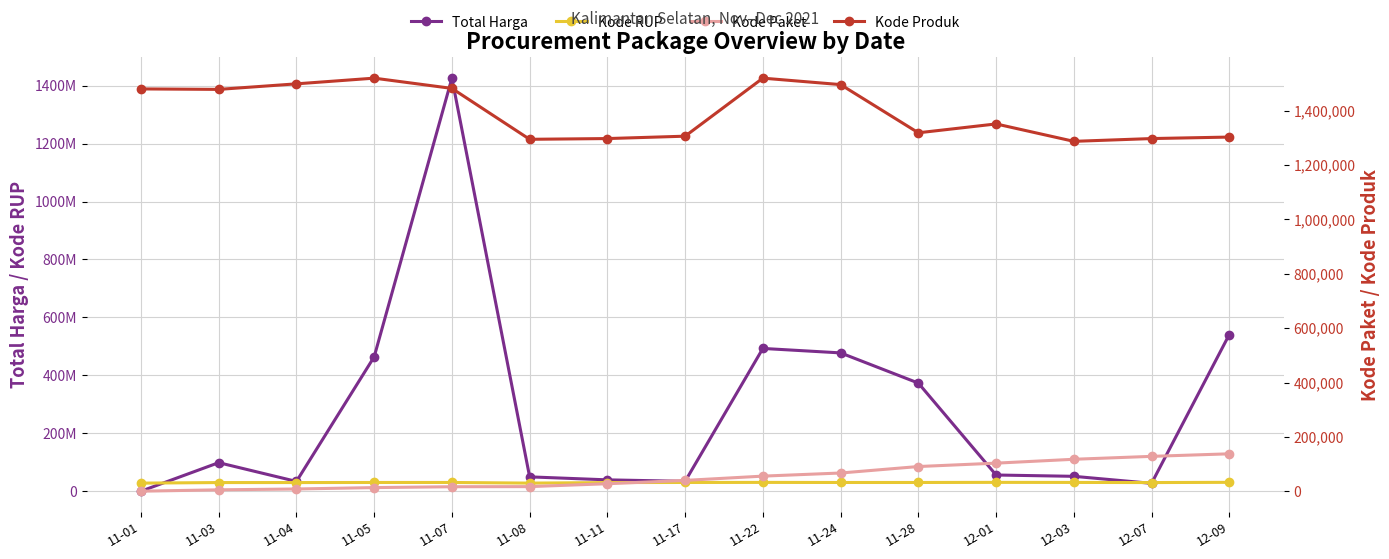

At which label does Kode RUP first exceed 30363247?

11-05